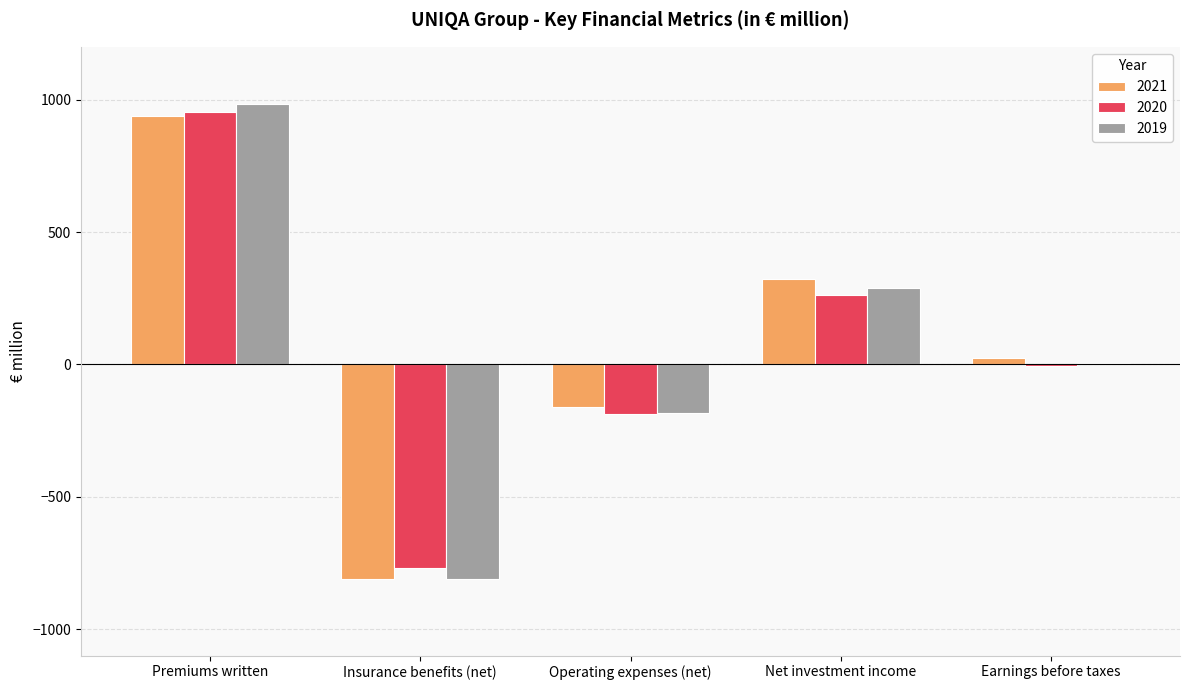

Reading left to right, transcribe all the data shown in this chart.

2021: 938.5	-809.8	-159.3	322.5	23.3
2020: 951.8	-768.2	-188.8	261.9	-6.3
2019: 983.9	-810.3	-185.1	289.1	5.5